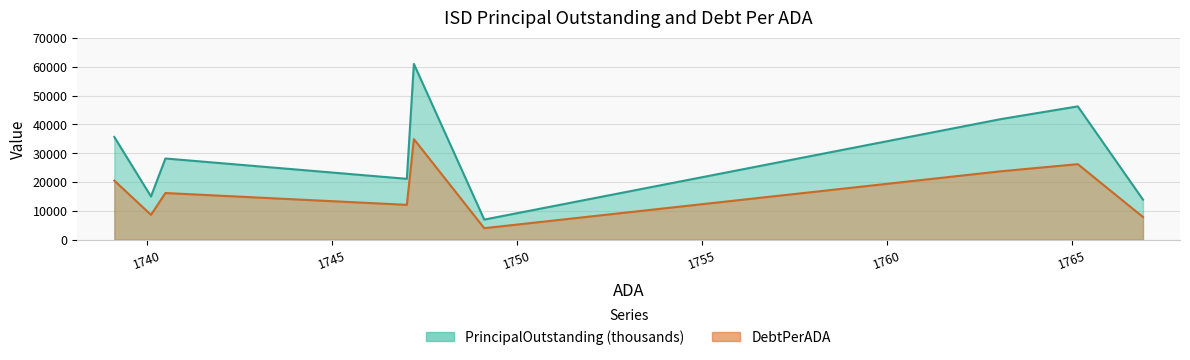

The value of PrincipalOutstanding at Tarkington ISD is 18985.9. True or false?

False